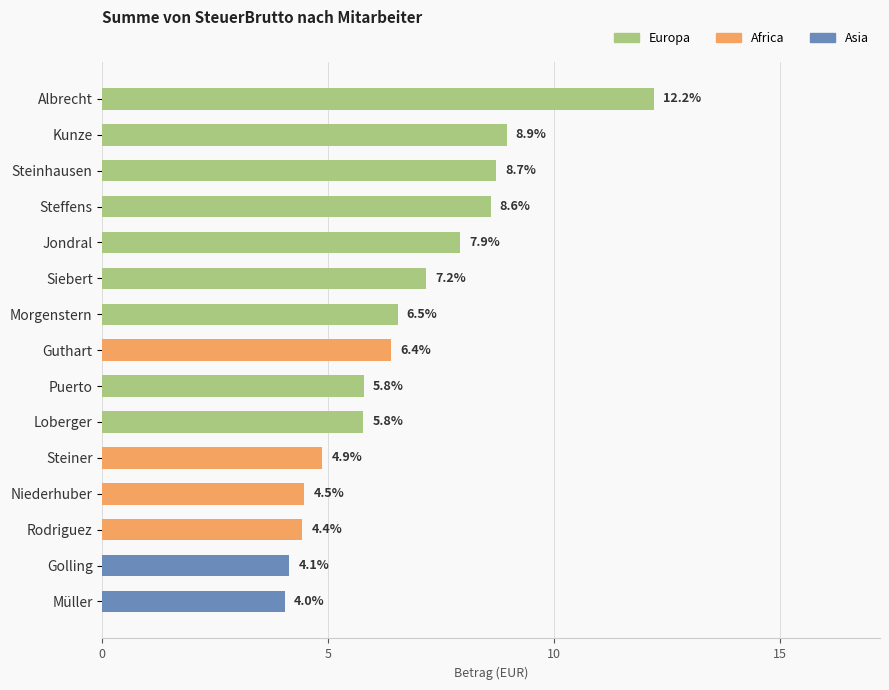

What is the ratio of the value at Kunze to the value at Golling?

2.2